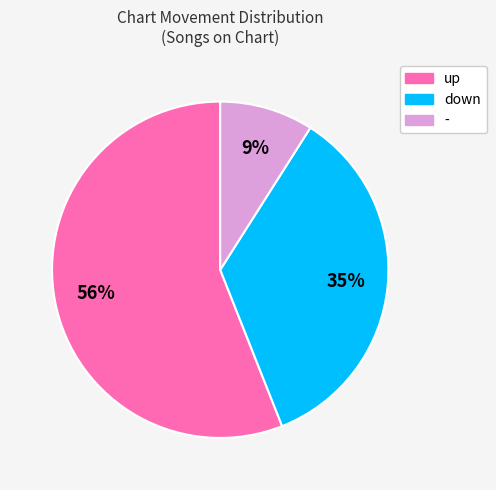

Is up the majority of the pie?

Yes